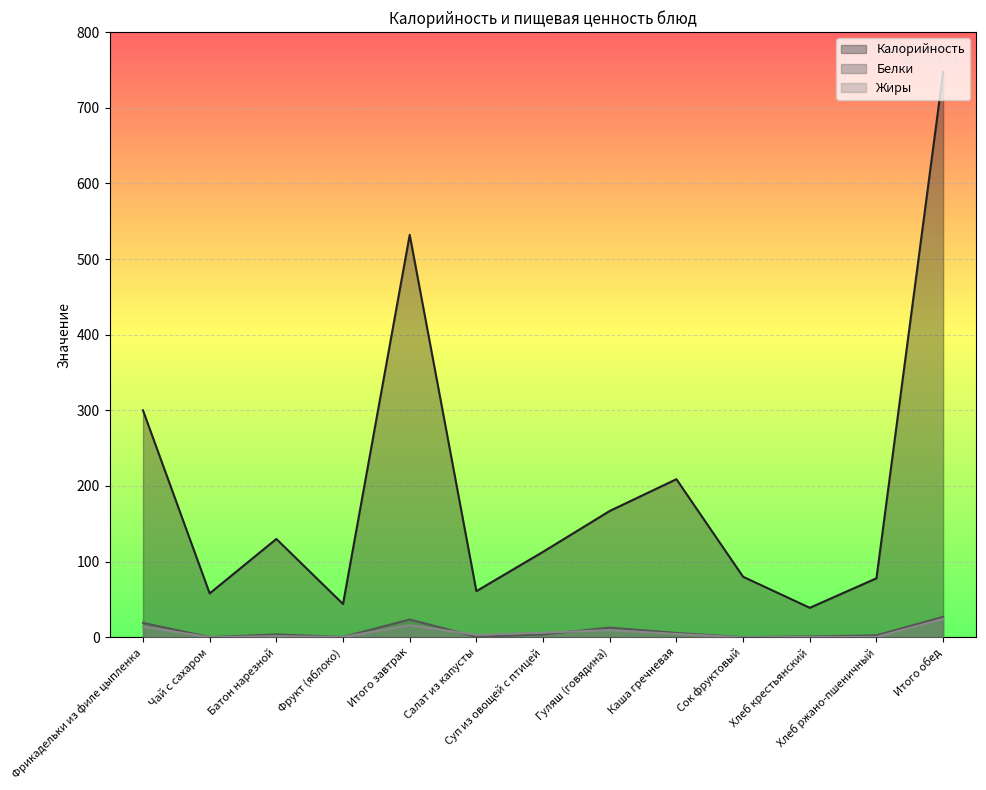

How many data points in Калорийность are less than 113?

6